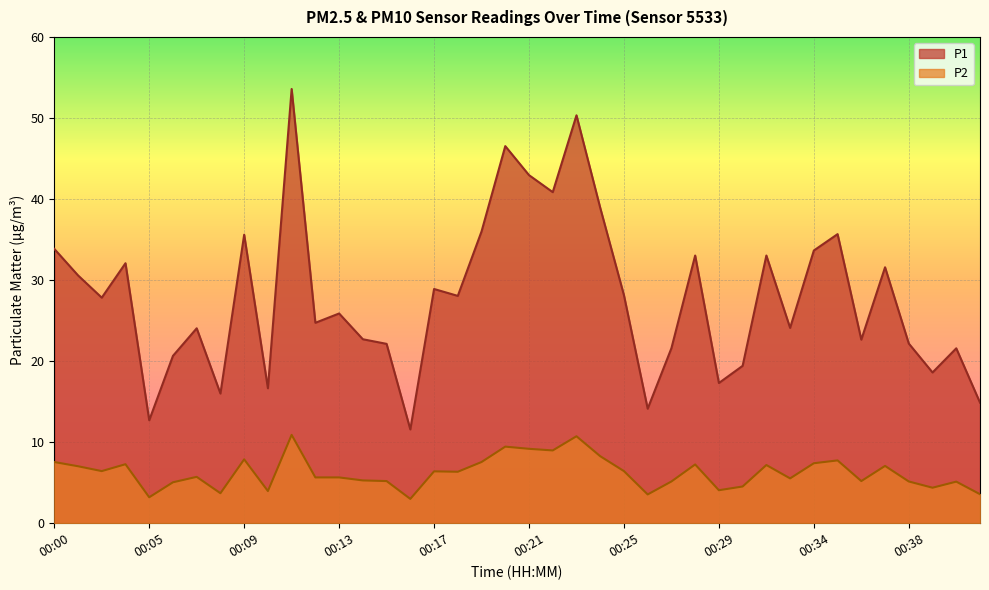

Is the value of P2 at 00:08 greater than the value of P1 at 00:34?

No